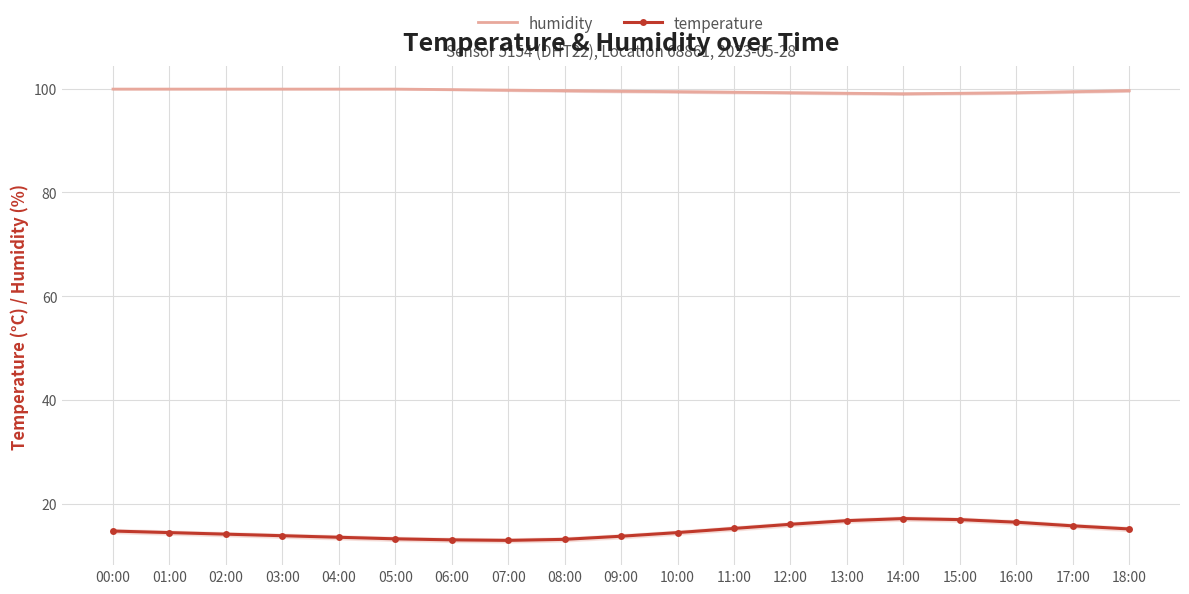

Is the value of temperature at 06:00 greater than the value of humidity at 03:00?

No